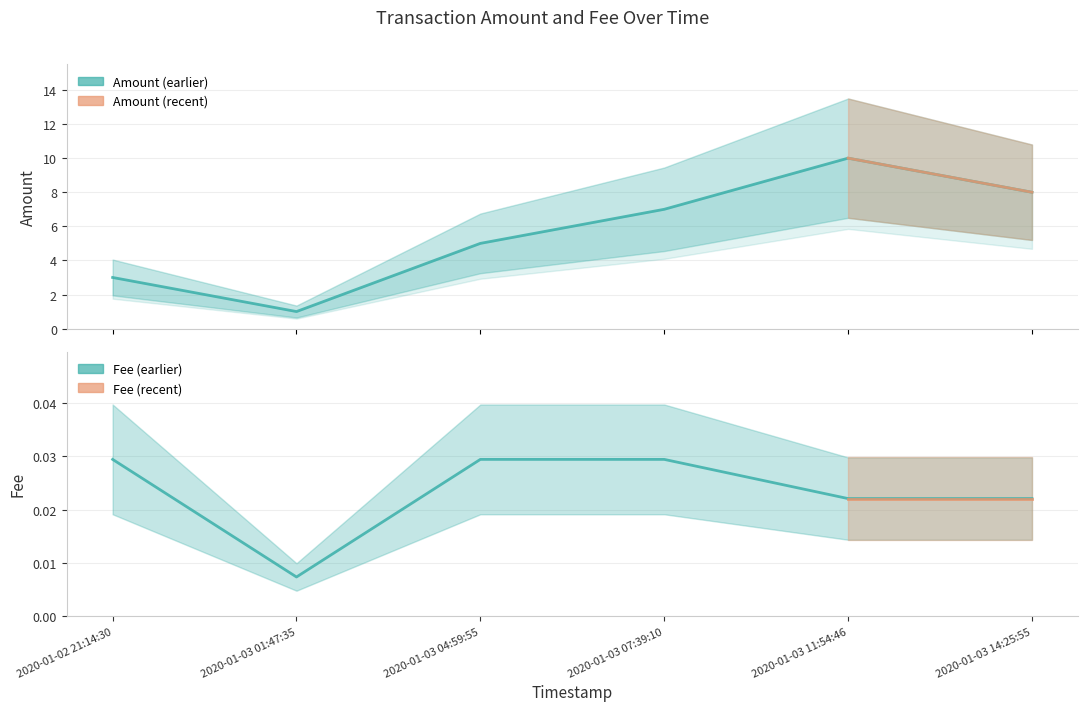

At which category is the sum across all series the highest?

2020-01-03 11:54:46